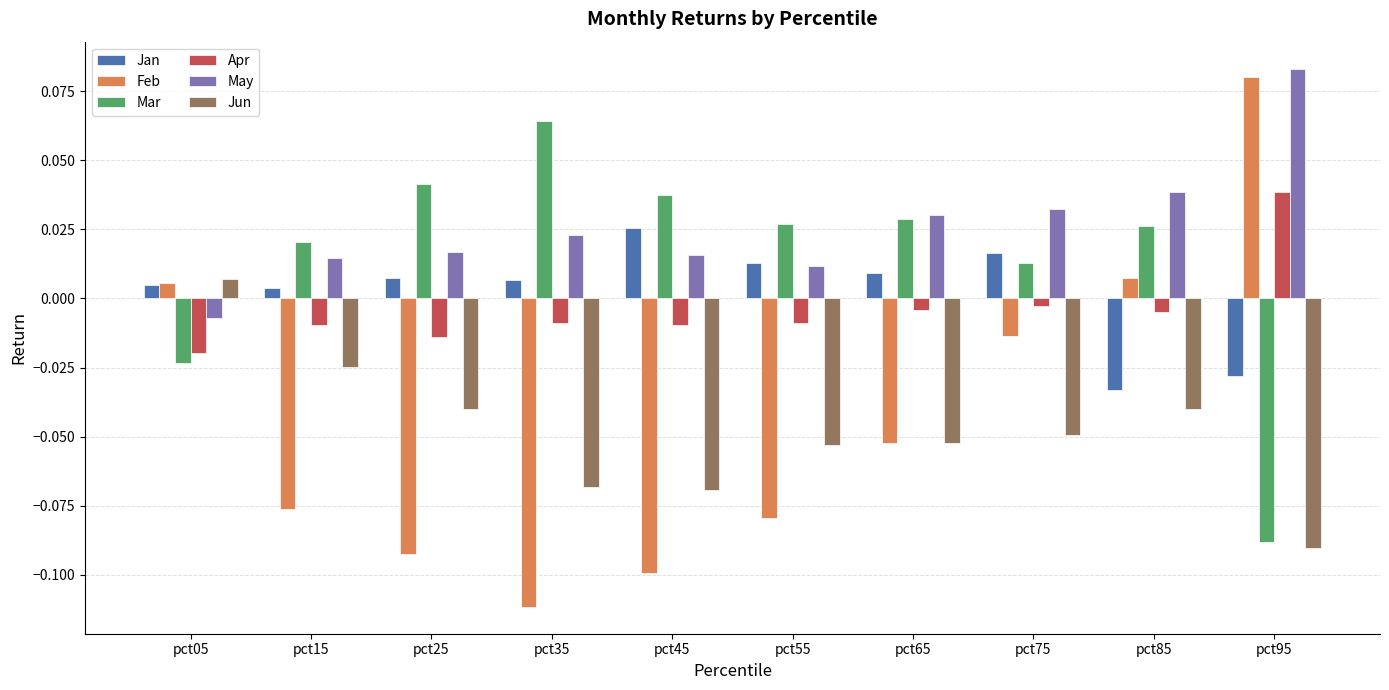

At which label does Feb first exceed 0?

pct05